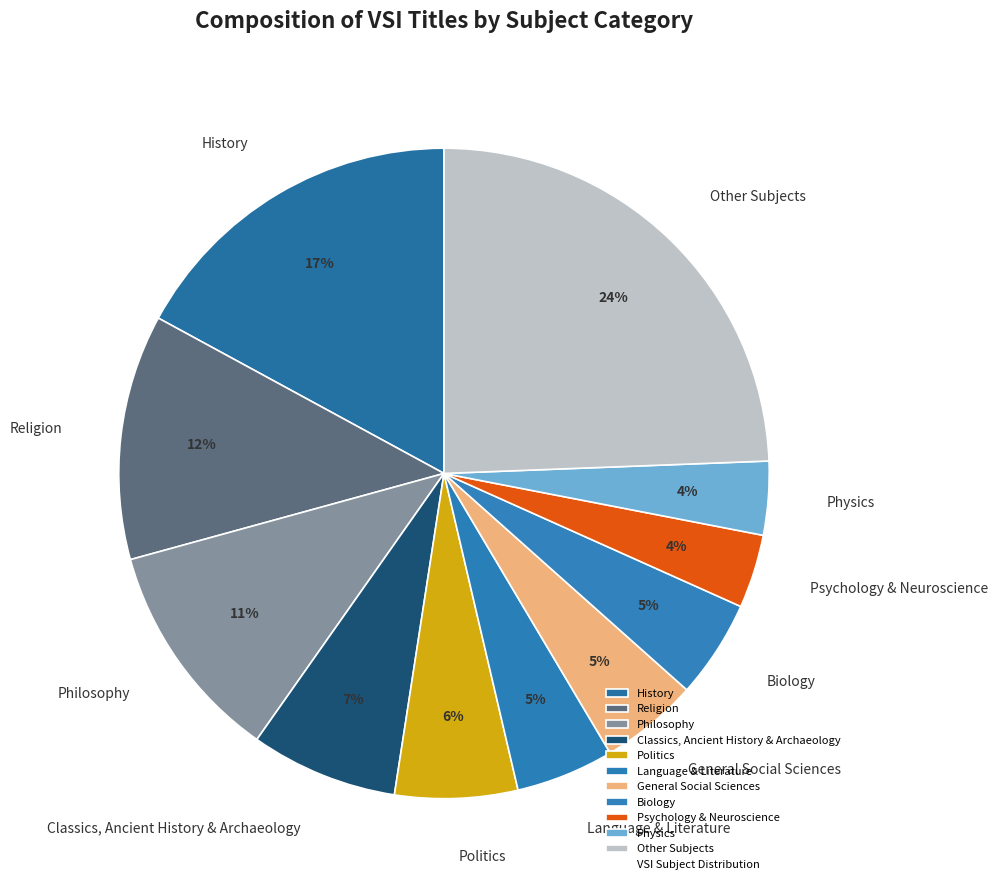

To the nearest percent, what is the average slice percentage?

9%